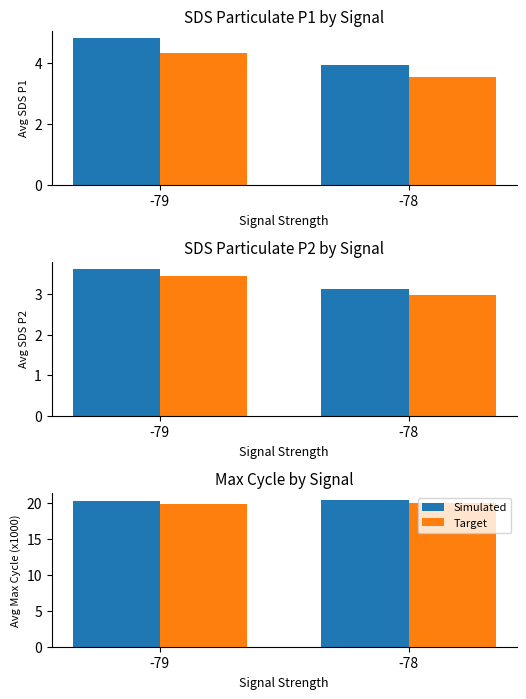

Is it true that Target equals 20.0 at -78?

True